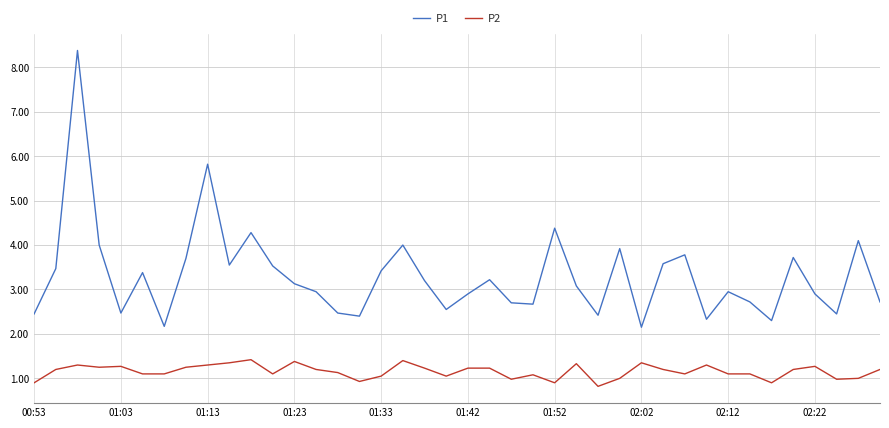

What is the highest value of the P1 series?

8.4